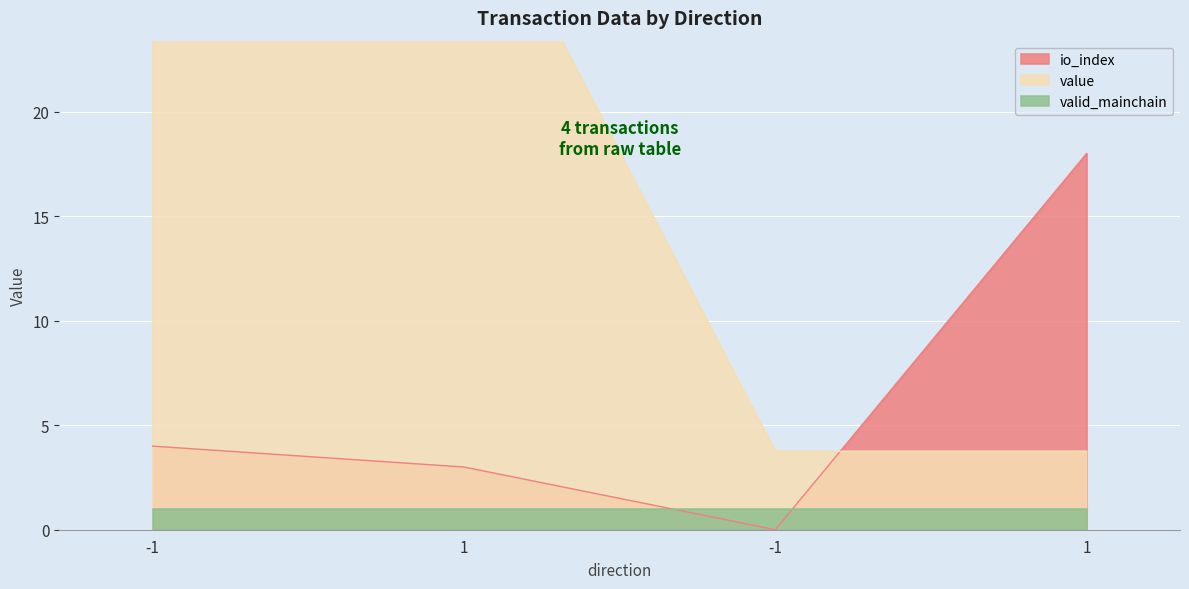

The value of value at 1 is 3.7. True or false?

True